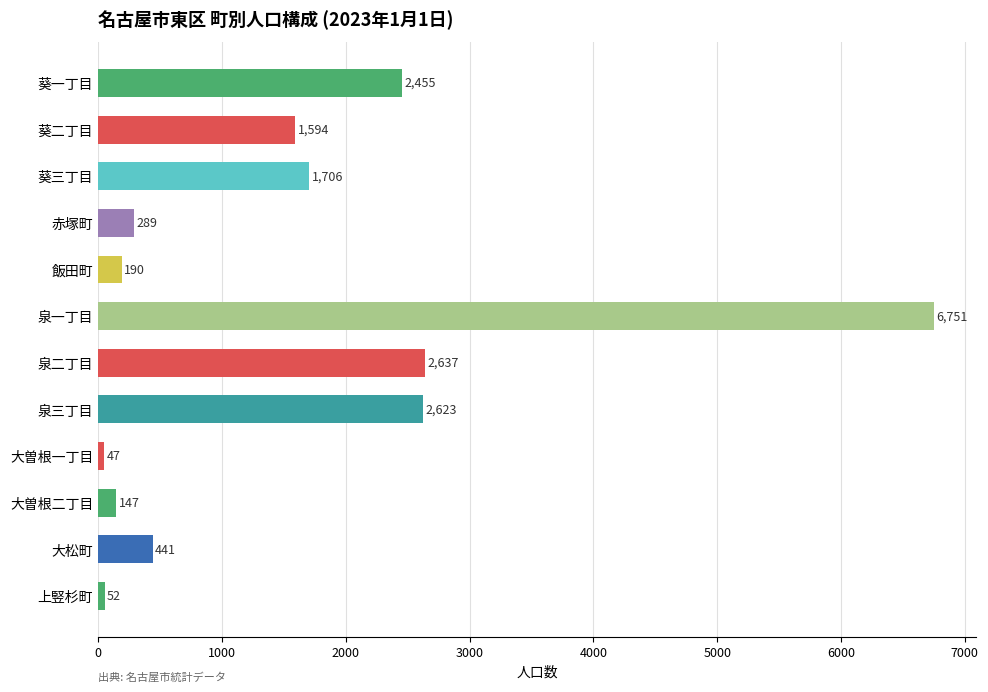

List the labels in order of value, largest first.

泉一丁目, 泉二丁目, 泉三丁目, 葵一丁目, 葵三丁目, 葵二丁目, 大松町, 赤塚町, 飯田町, 大曽根二丁目, 上竪杉町, 大曽根一丁目